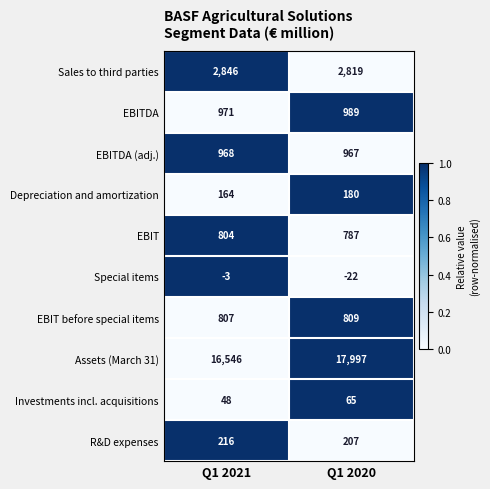

What is the sum of all EBIT before special items values?

1616